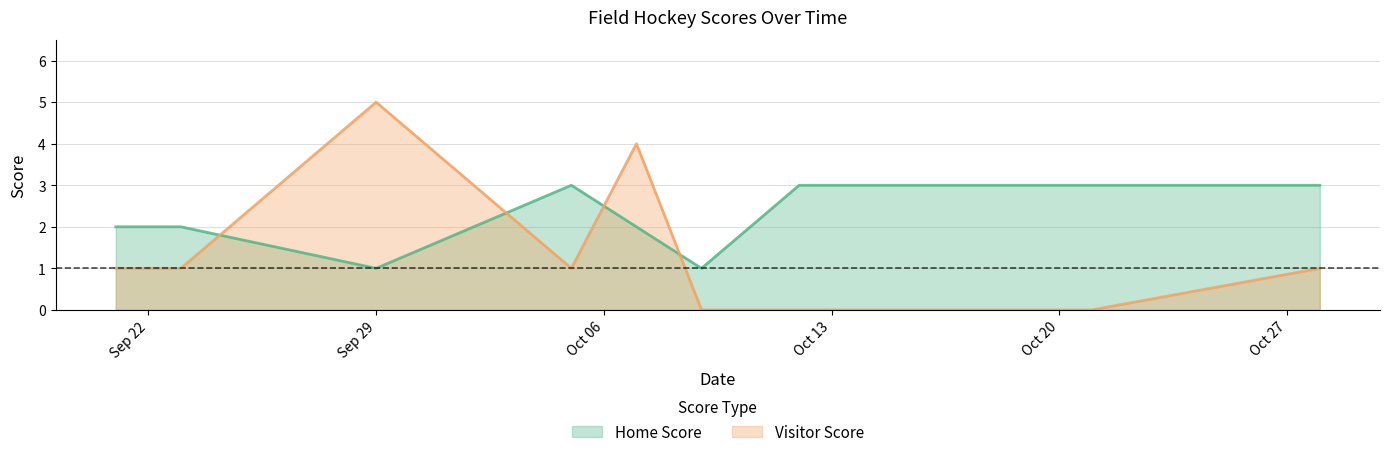

Which series has the largest range (max minus min)?

Visitor Score